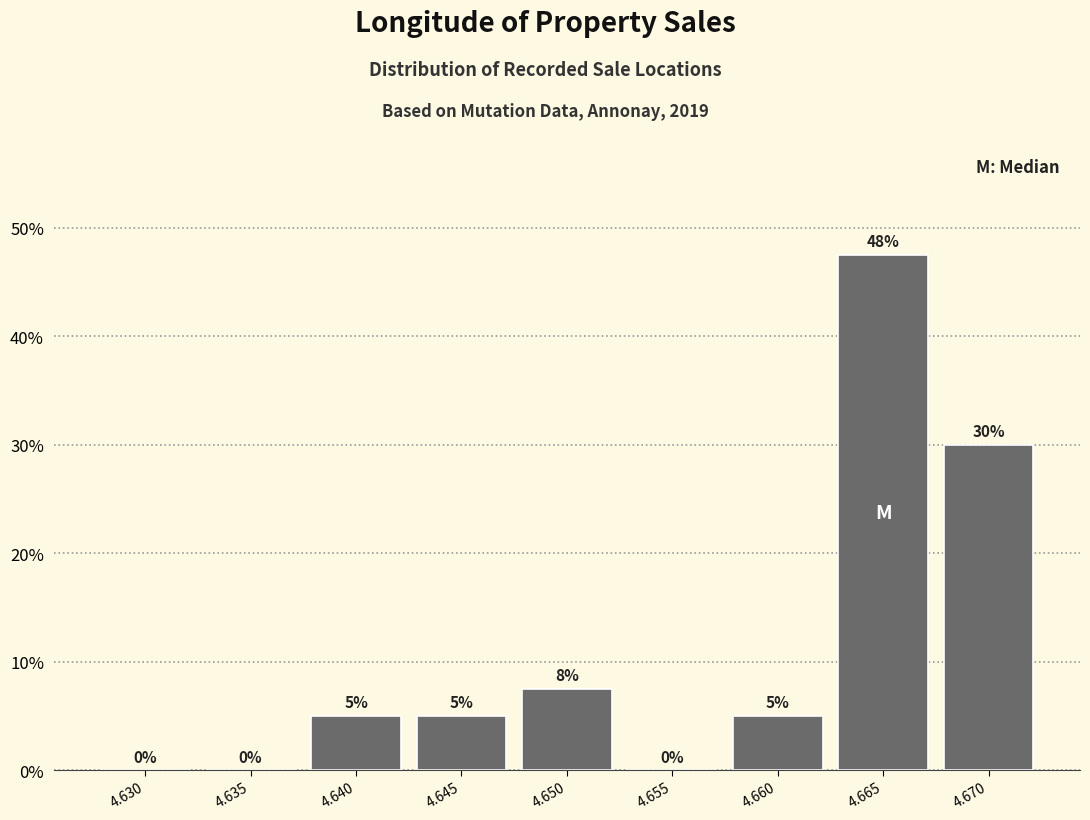

Which category has the highest value across all series?

4.665